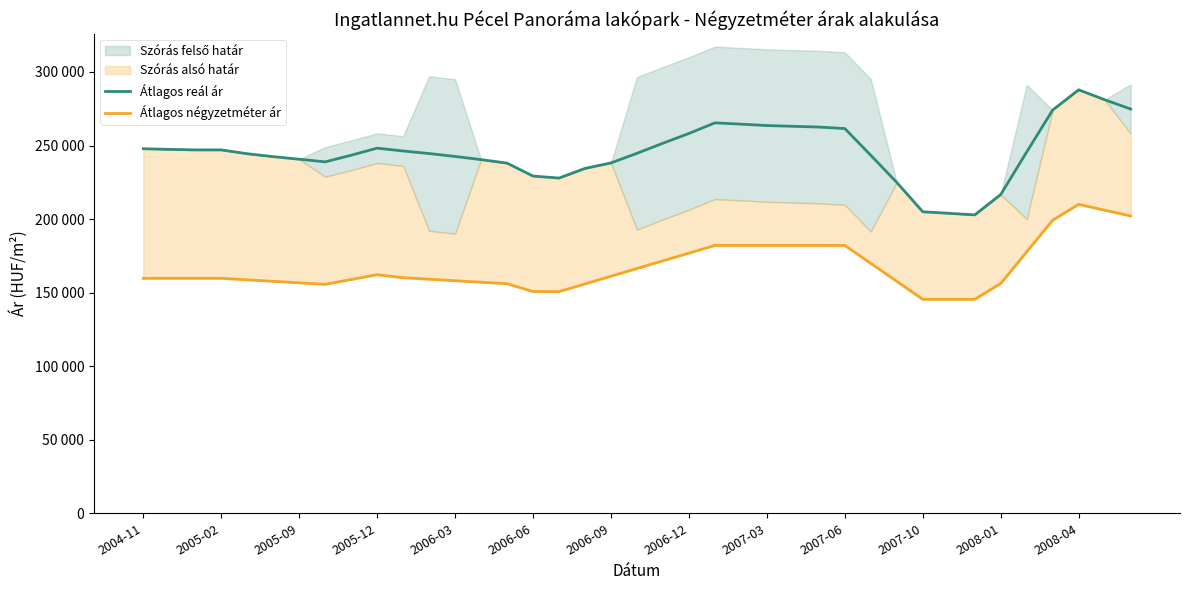

True or false: Átlagos reál ár has a value of 234444 at 17.

True